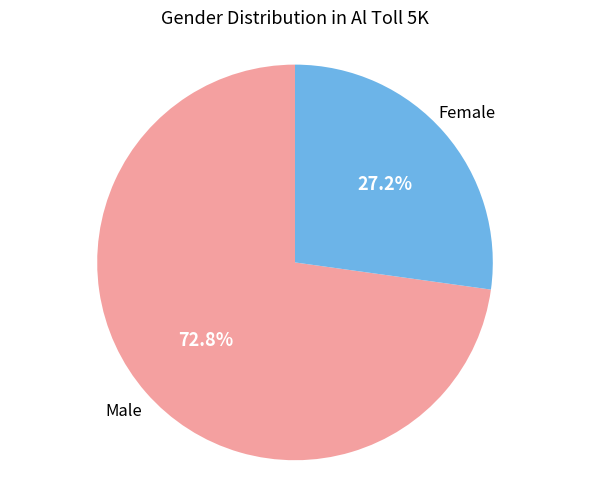

Does any single category account for the majority?

Yes